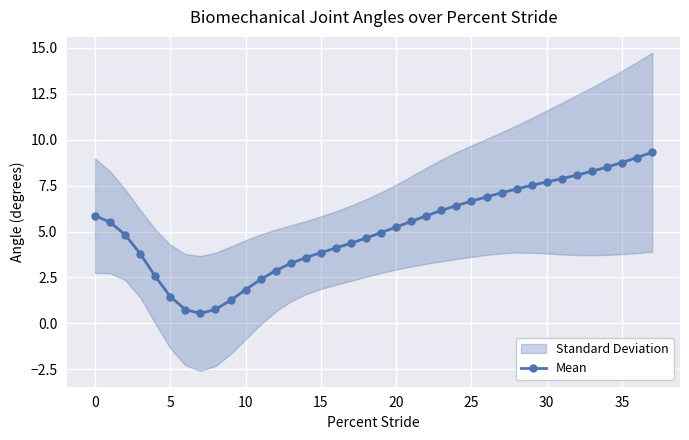

The chart shows a value of 2.5 at 34. True or false?

False